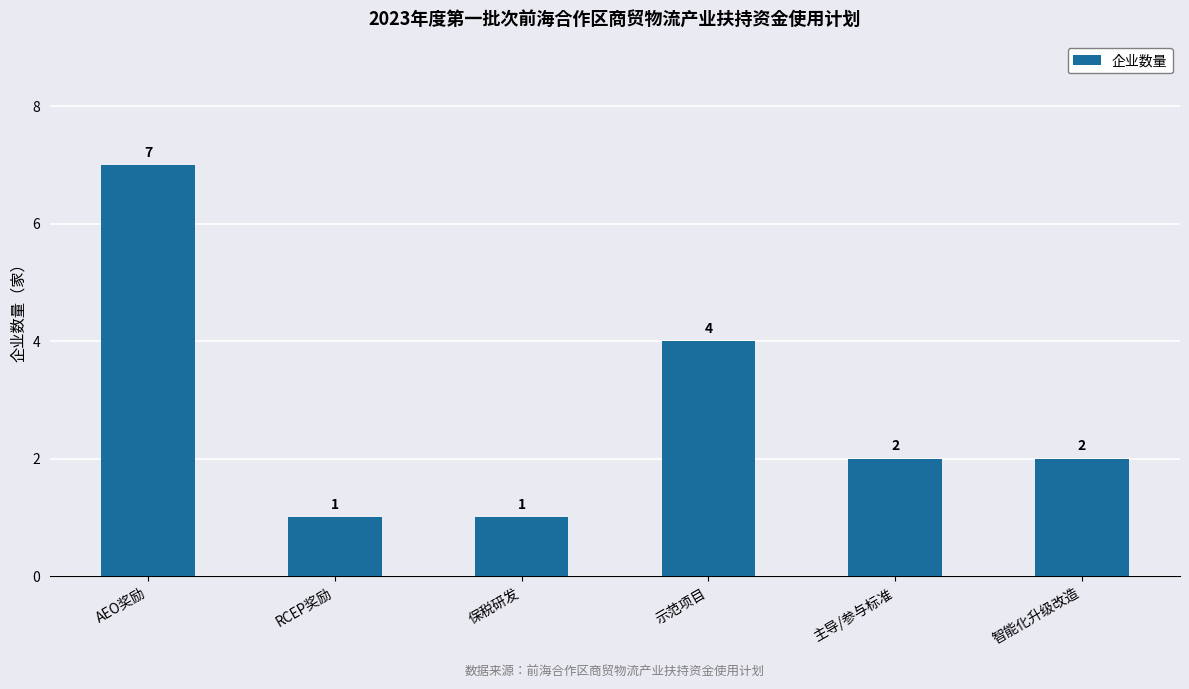

What is the label of the 5th bar from the left?

主导/参与标准